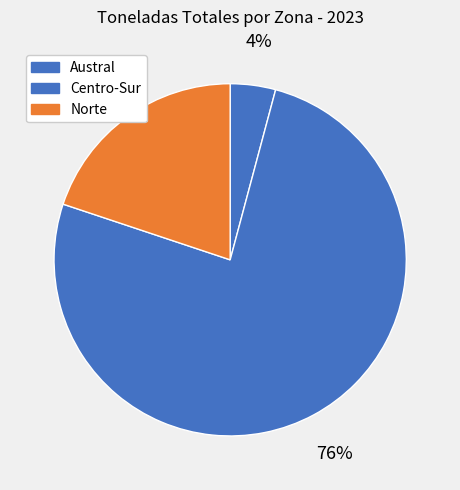

How many segments does this pie chart have?

3